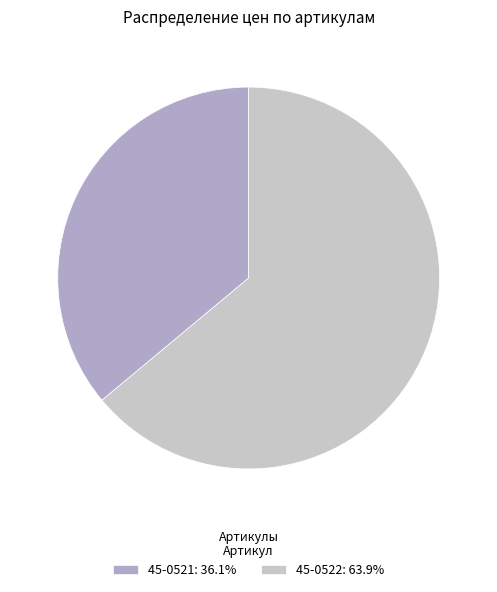

What is the ratio of the value at 45-0522 to the value at 45-0521?

1.8